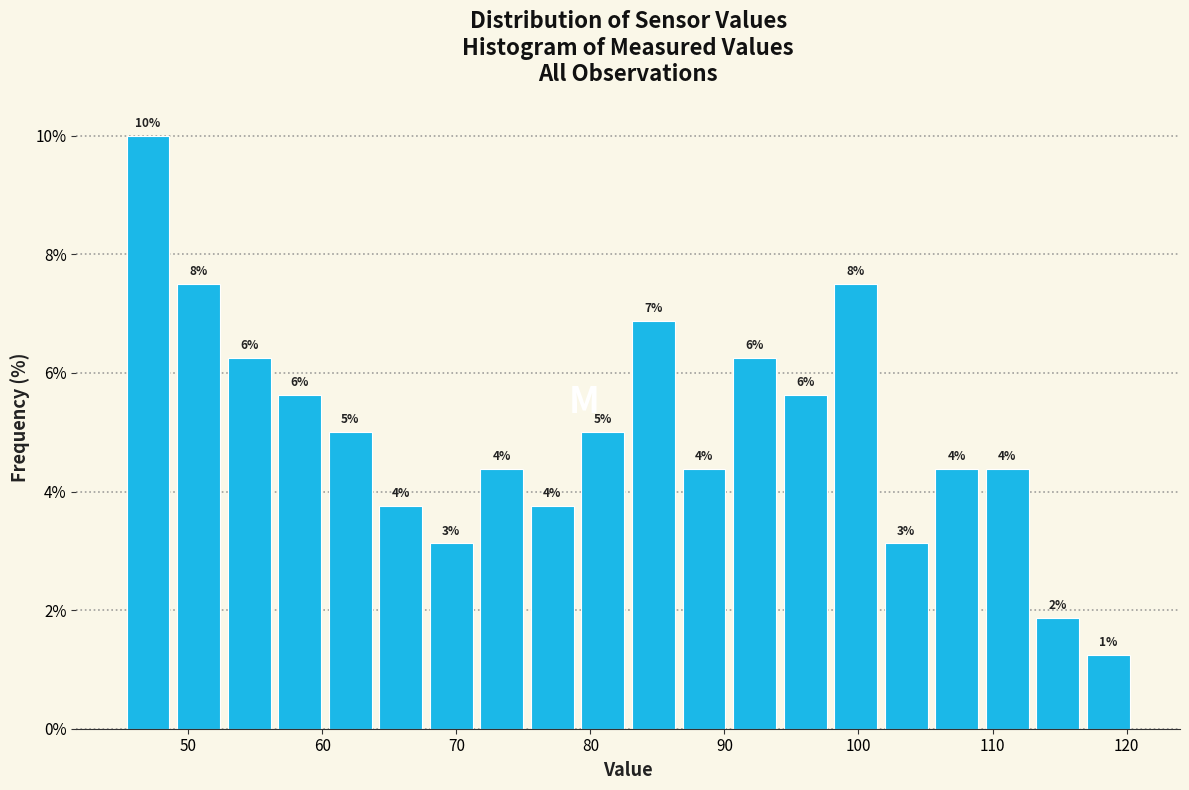

Around what value on the x-axis is the tallest bar? Give the approximate position of its centre, as read against the axis.

47